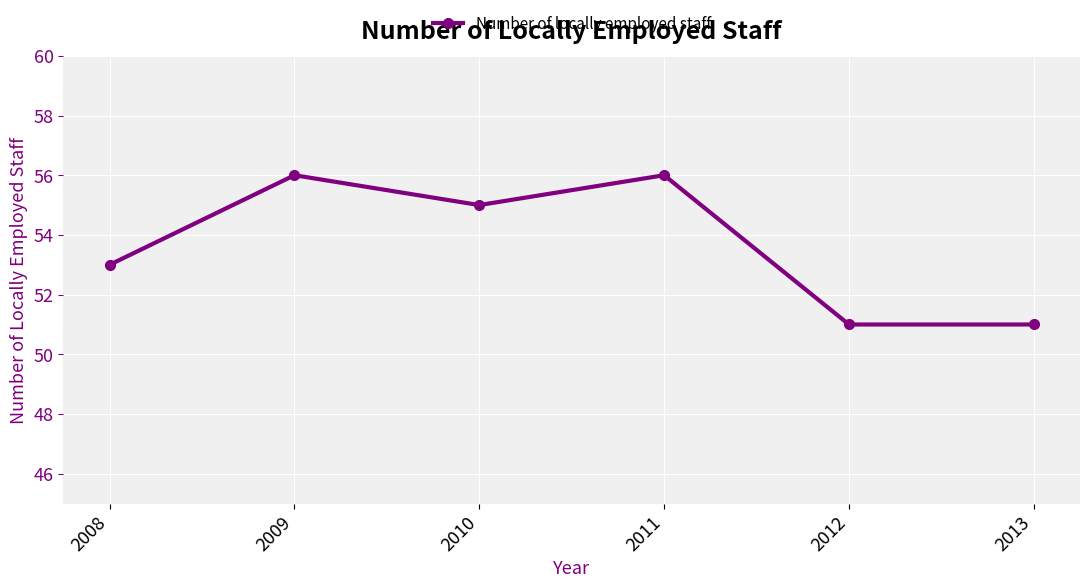

Reading right to left, list all the values displayed in this chart.

2013=51	2012=51	2011=56	2010=55	2009=56	2008=53